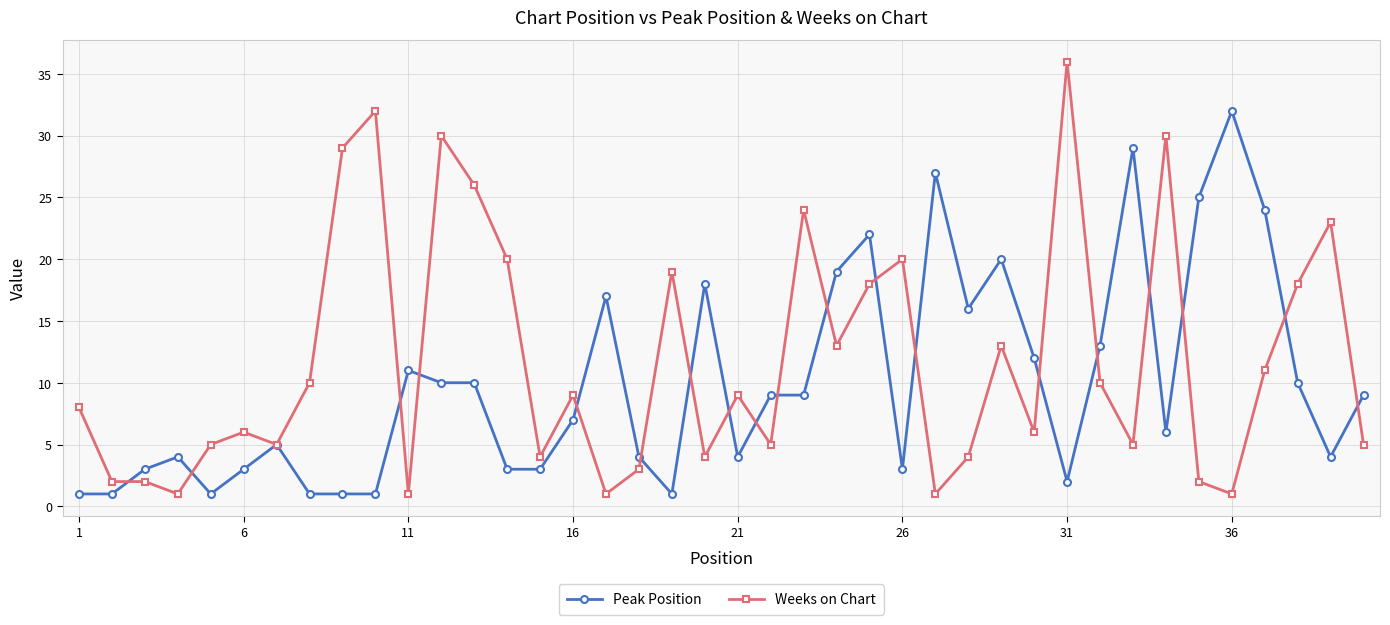

Reading right to left, extract all data points from this chart.

Peak Position: 9	4	10	24	32	25	6	29	13	2	12	20	16	27	3	22	19	9	9	4	18	1	4	17	7	3	3	10	10	11	1	1	1	5	3	1	4	3	1	1
Weeks on Chart: 5	23	18	11	1	2	30	5	10	36	6	13	4	1	20	18	13	24	5	9	4	19	3	1	9	4	20	26	30	1	32	29	10	5	6	5	1	2	2	8